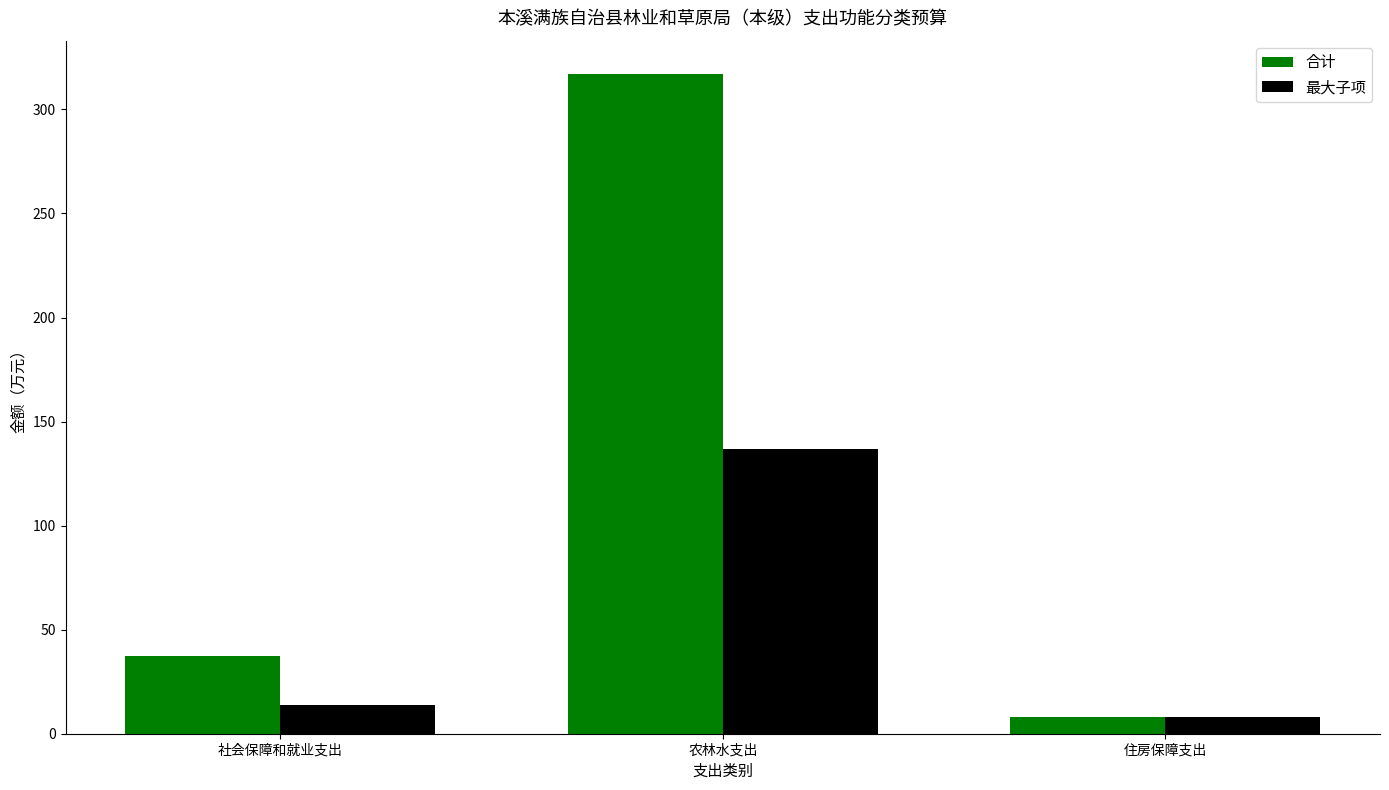

Which series has the widest spread of values?

合计